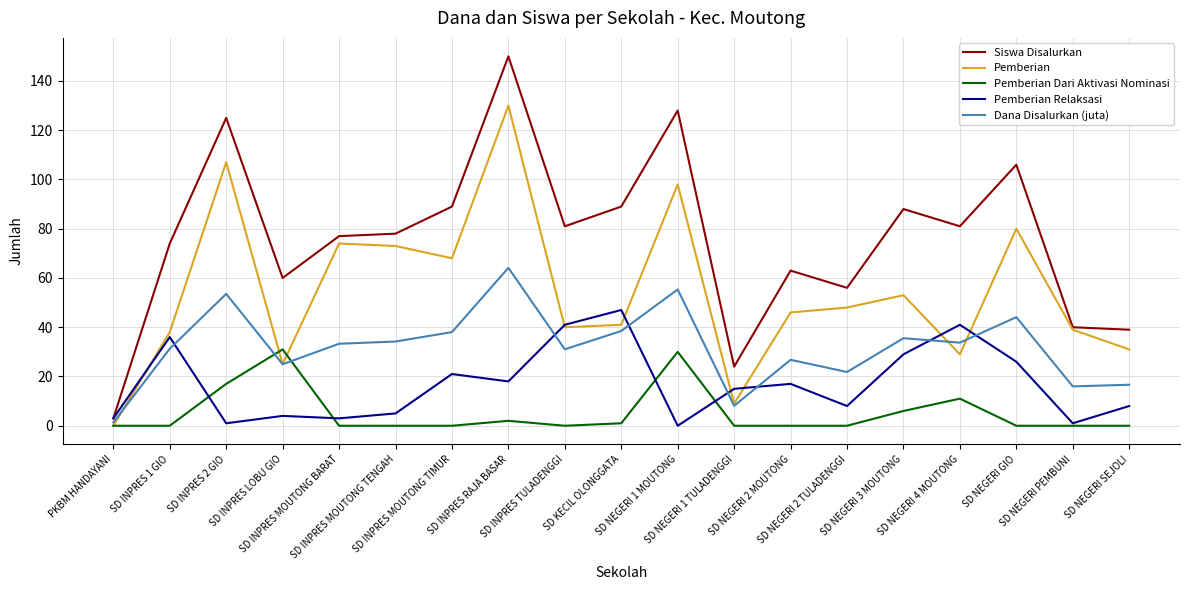

List the series in order of their peak value, lowest first.

Pemberian Dari Aktivasi Nominasi, Pemberian Relaksasi, Dana Disalurkan (juta), Pemberian, Siswa Disalurkan